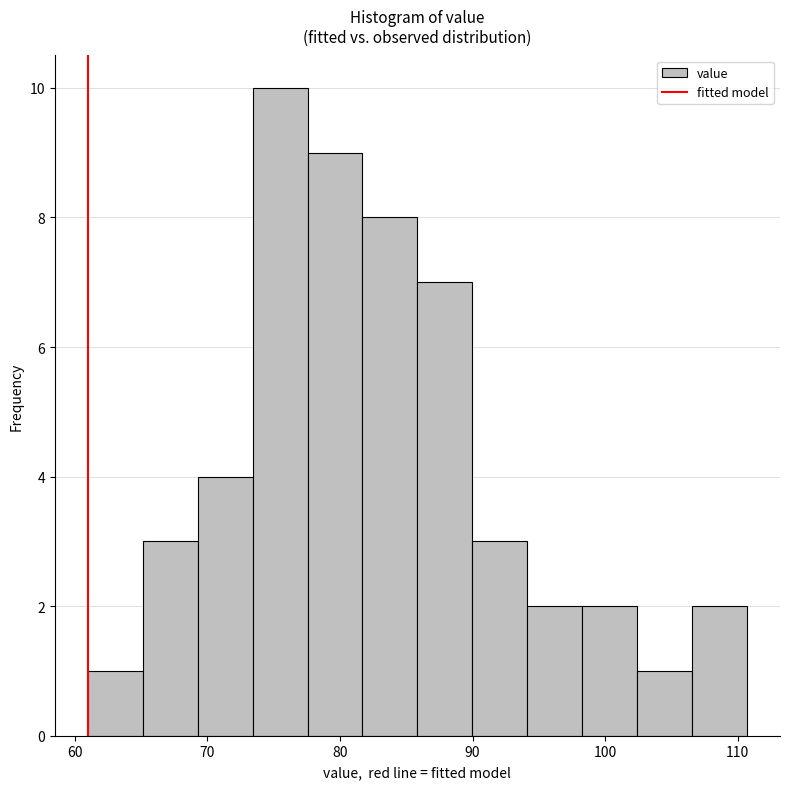

What is the height of the bar covering 78 to 82 on the x-axis? Neither the bar edges nor the heights are printed on the chart, so give them approximately, as read against the axes.

9